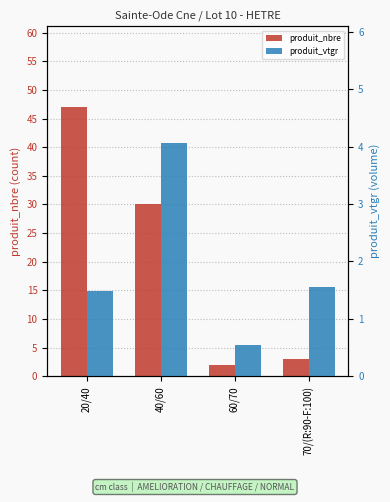

What position from the right is 70/(R:90-F:100)?

1